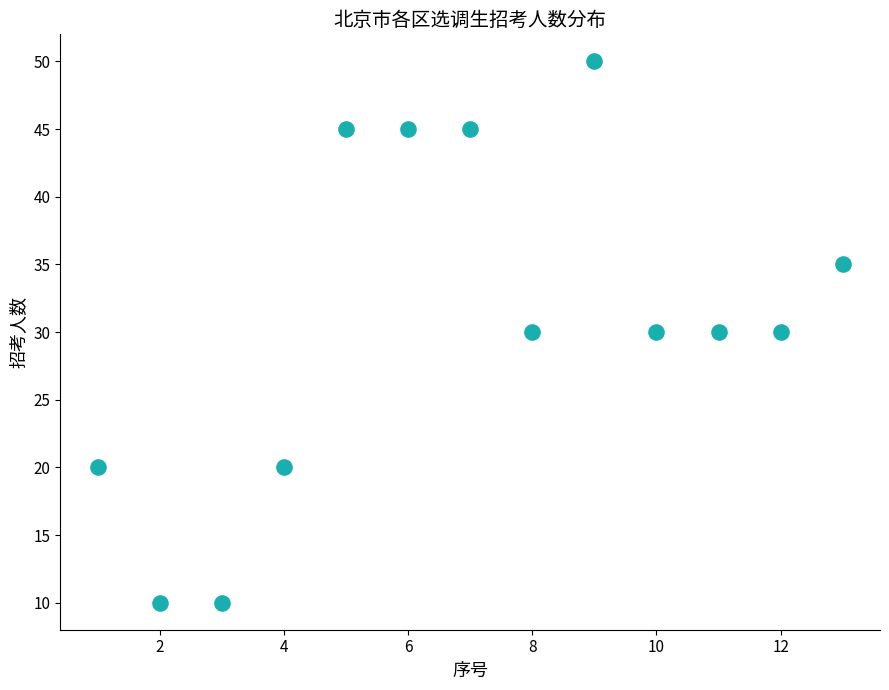

What is the range of Y values (max minus min)?

40